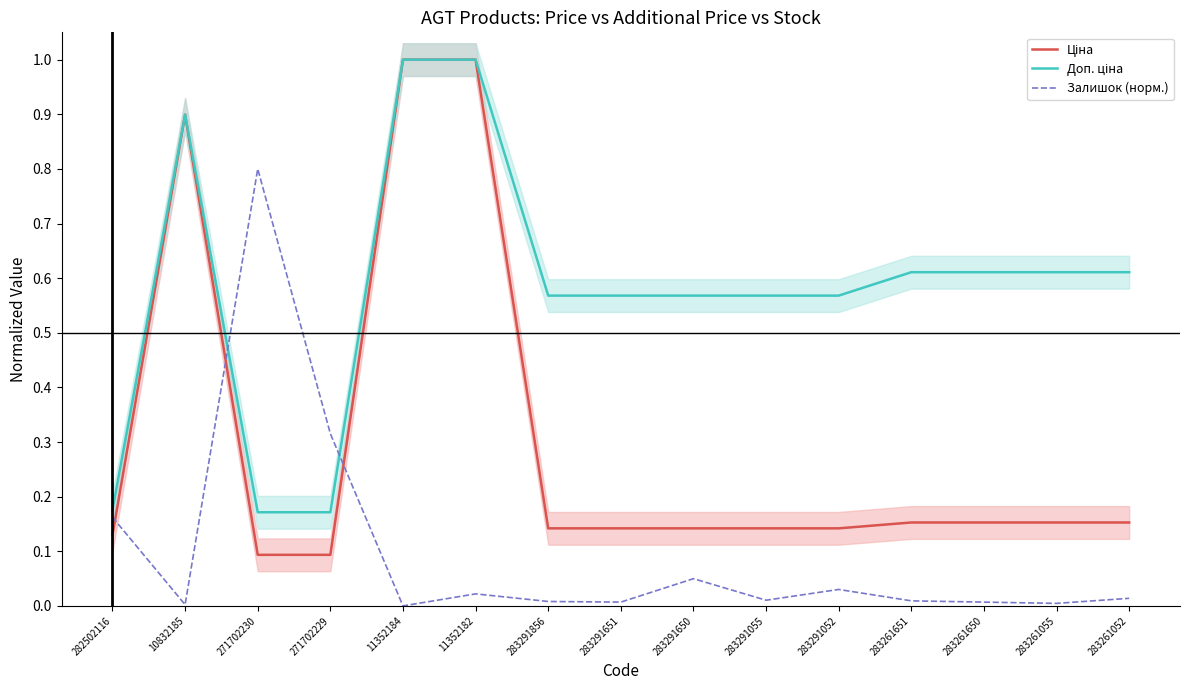

True or false: Доп. ціна has more than 0 interior local peaks.

True